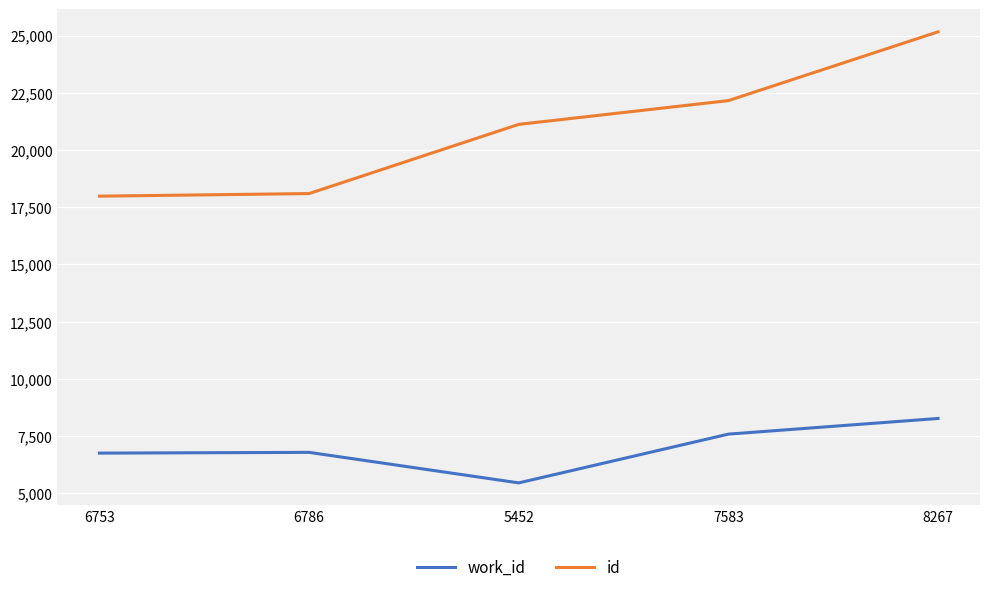

True or false: work_id and id cross at least once.

False